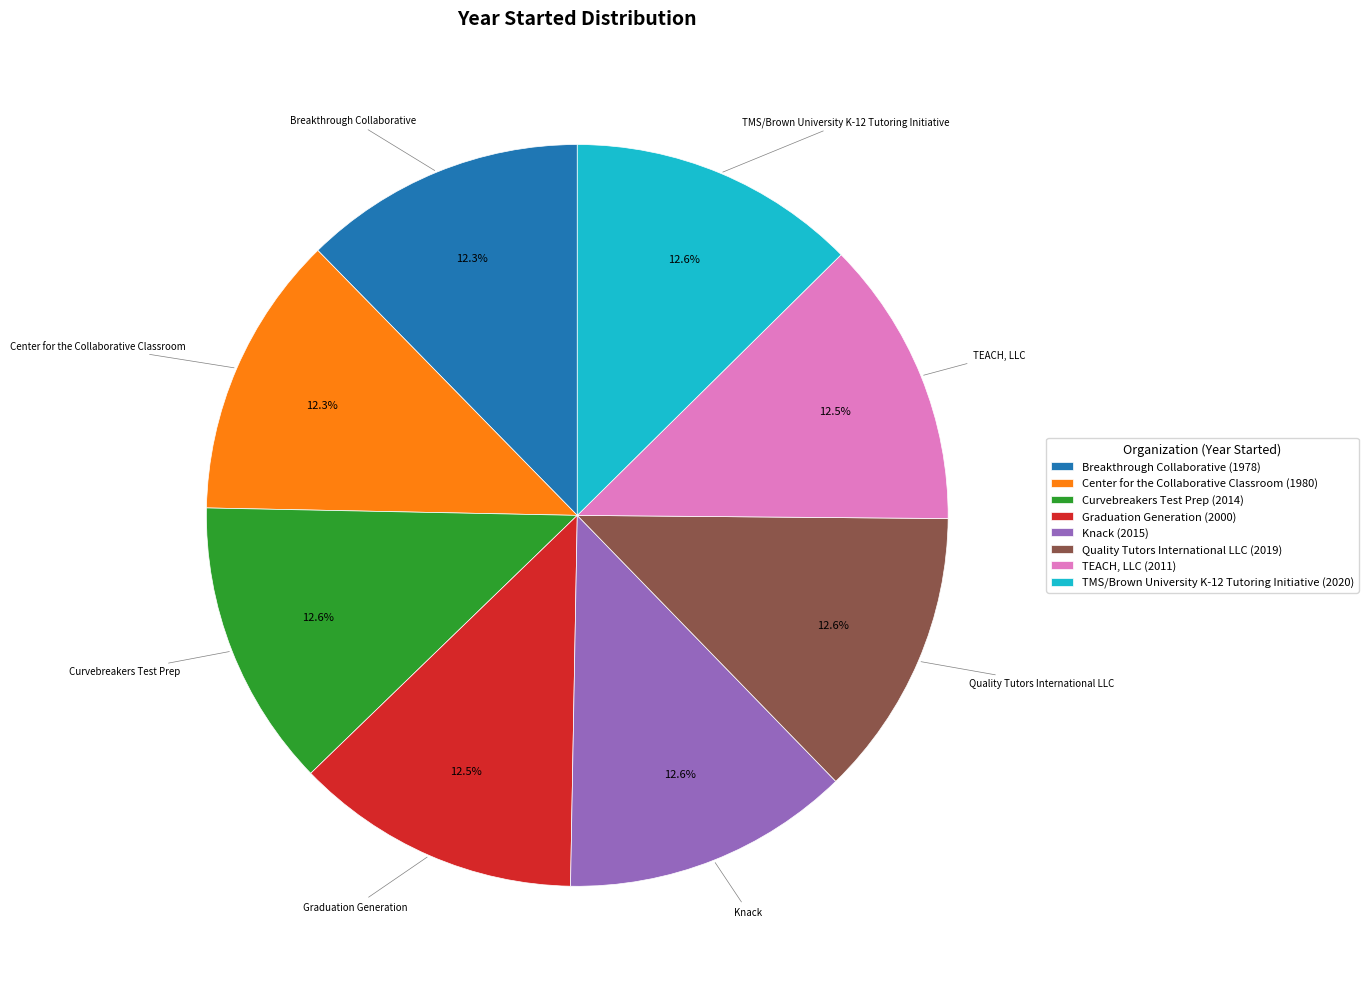

The Breakthrough Collaborative slice represents 12% of the pie. True or false?

True